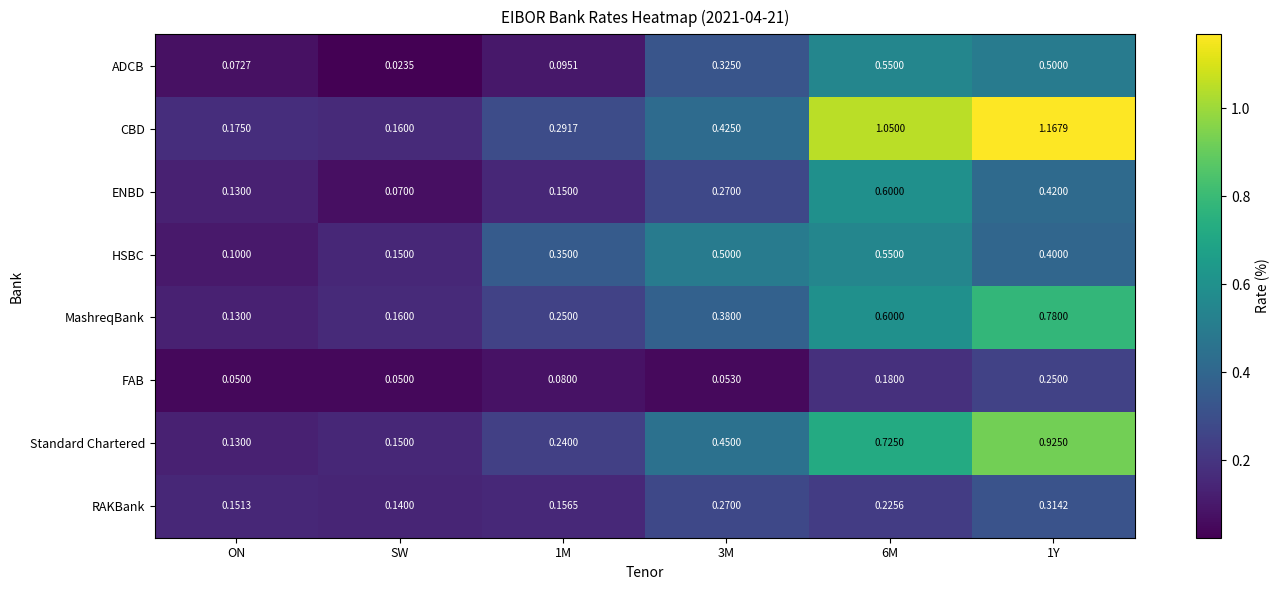

What is the difference between the highest and lowest values at 3M?

0.4